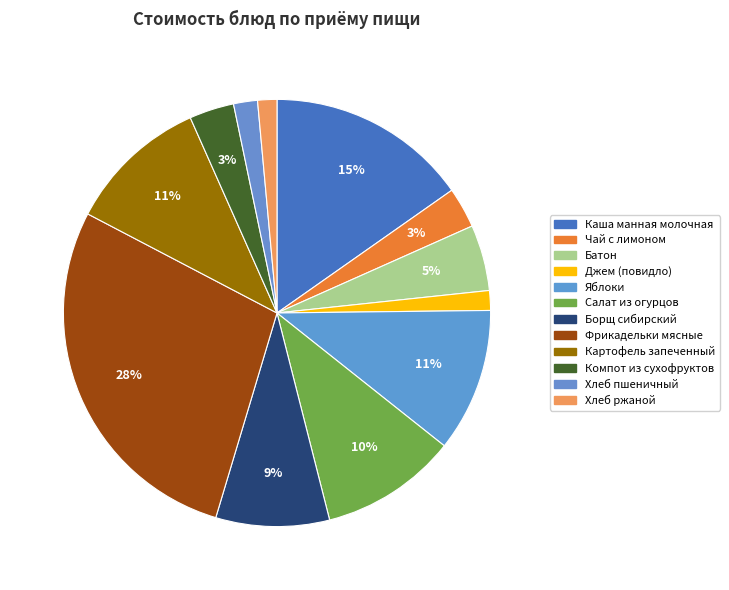

To the nearest percent, what is the average slice percentage?

8%